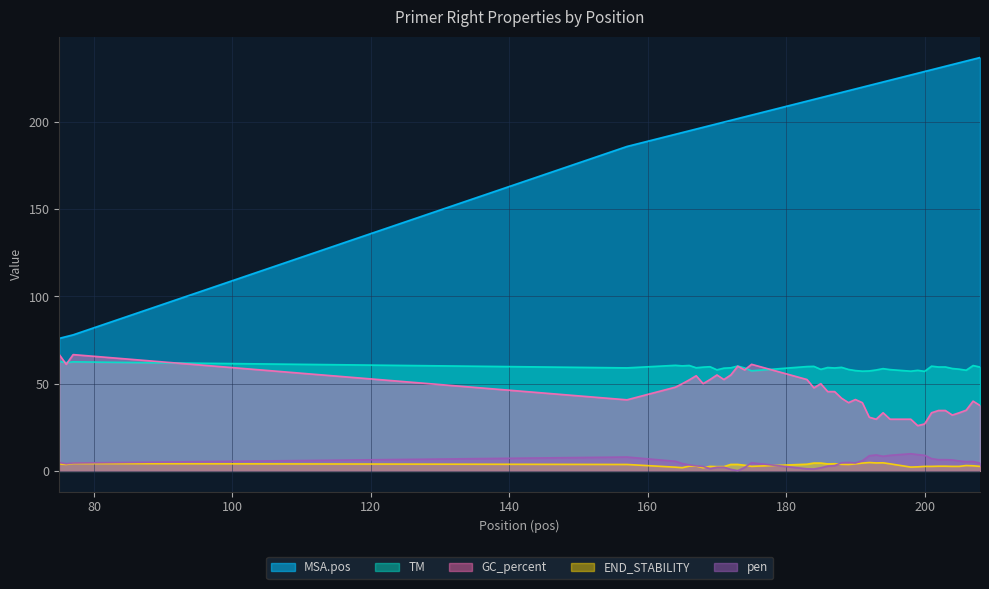

At how many categories does at least one series exceed 93?

37